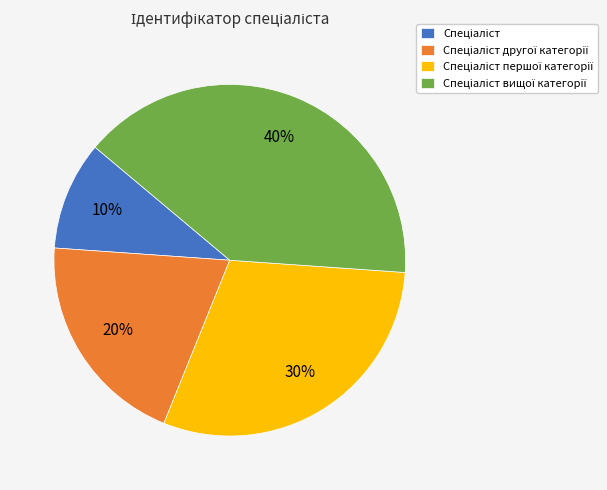

To the nearest percent, what is the average slice percentage?

25%